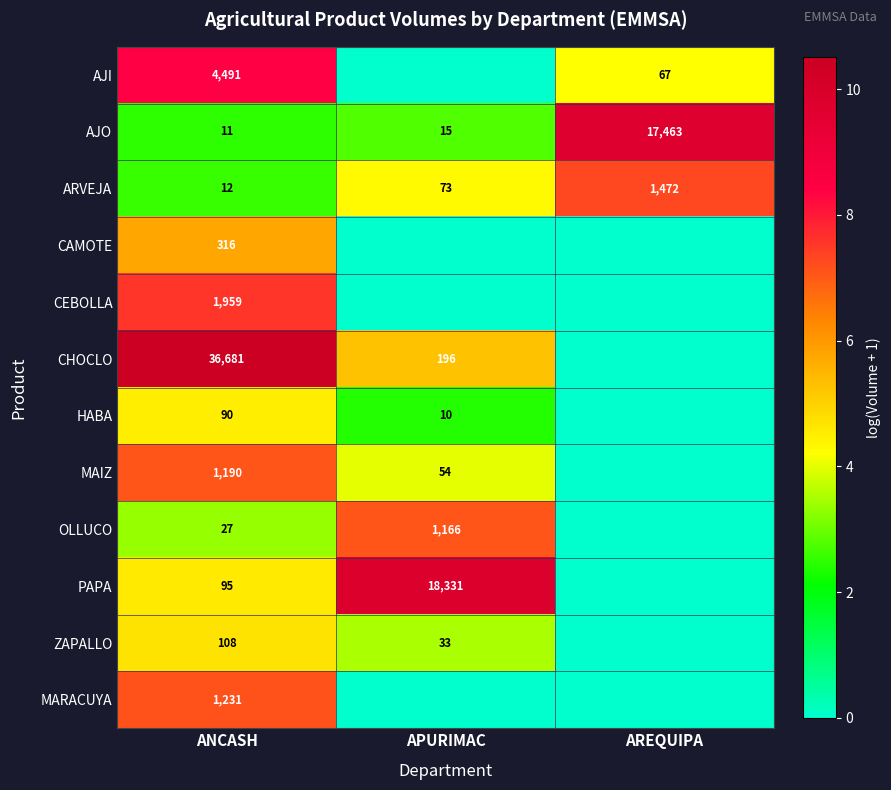

At which category does the chart reach its minimum across all series?

APURIMAC